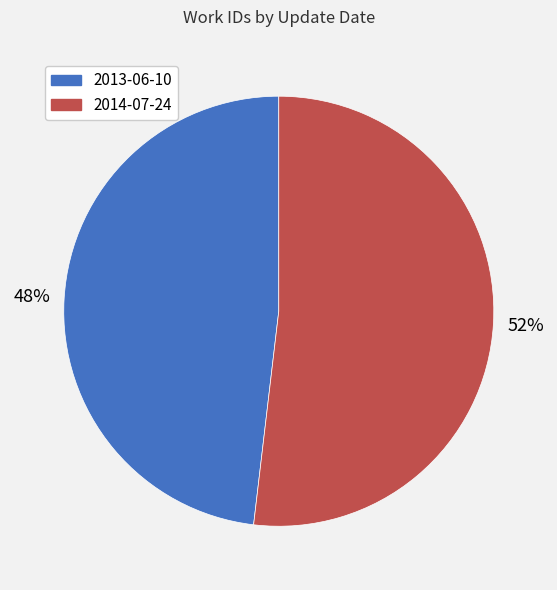

How many segments does this pie chart have?

2